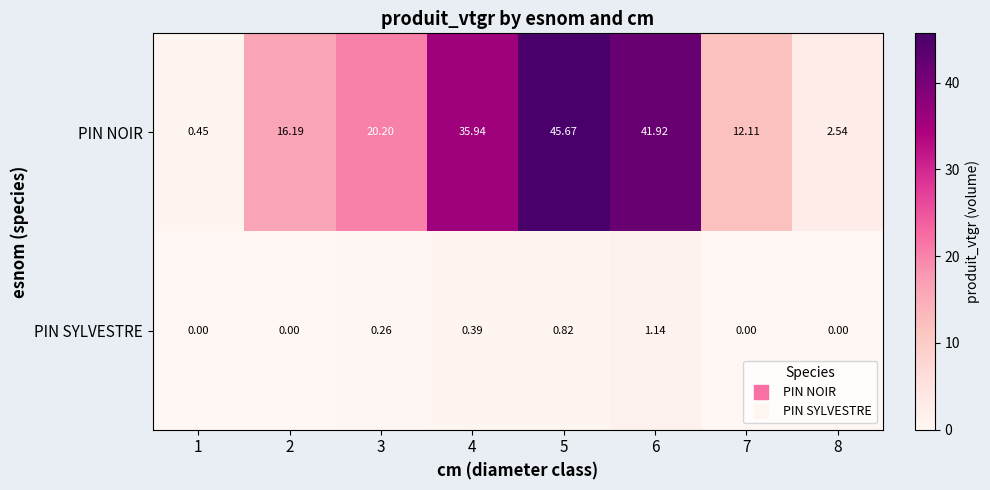

At 3, list the series in order from largest to smallest.

PIN NOIR, PIN SYLVESTRE